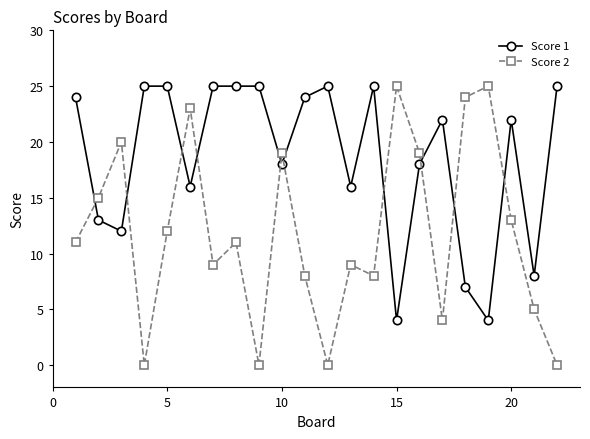

What is the value of the Score 1 point at the 6th from the left?

16